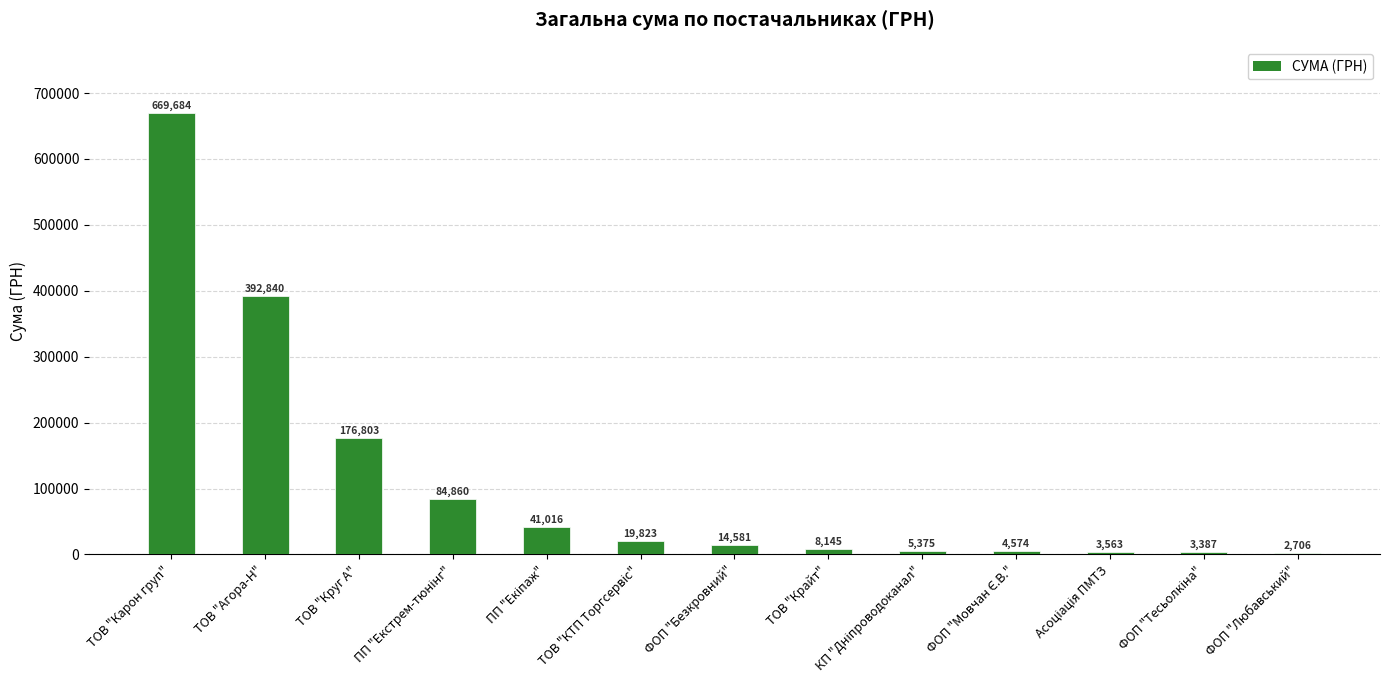

What is the maximum value shown in the chart?

669683.5